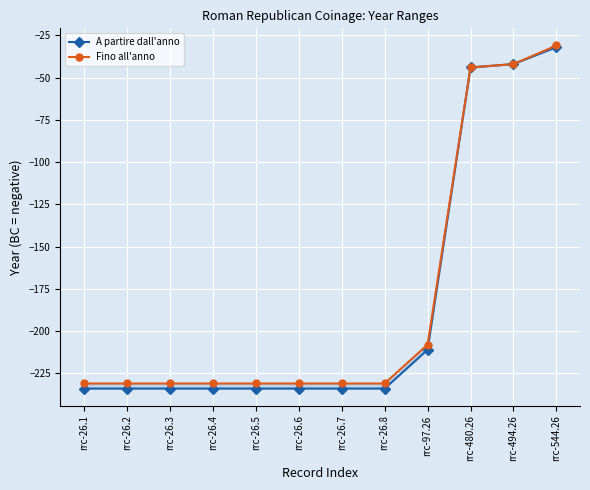

Read the Fino all'anno value at rrc-26.8.

-231